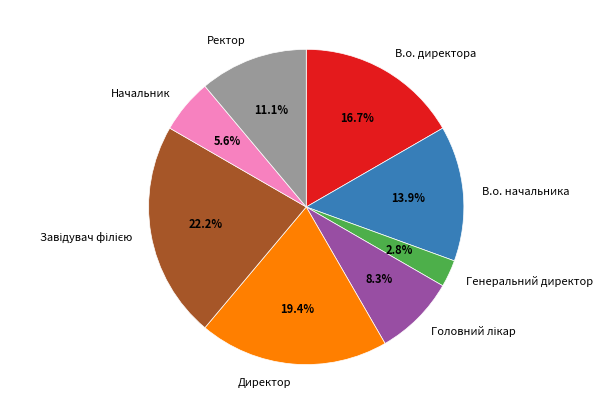

How many slices are in this pie chart?

8